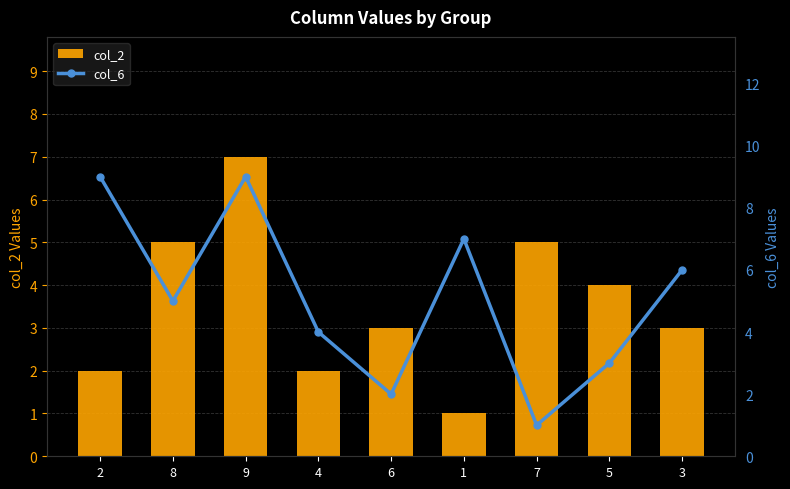

What is the difference between the col_2 values at 5 and 9?

3